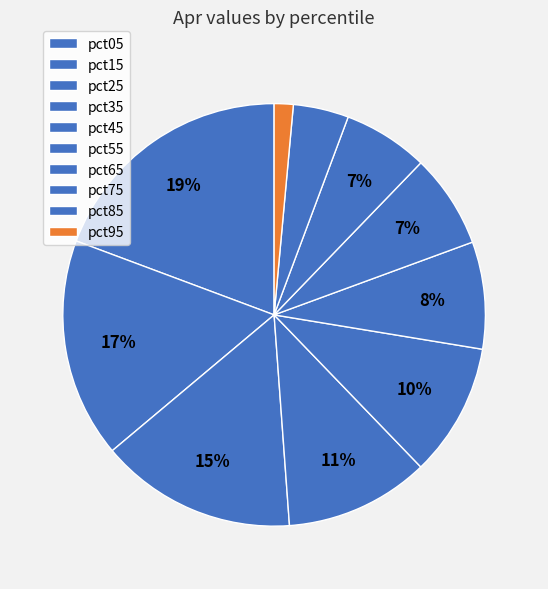

Which slice is the smallest?

pct95